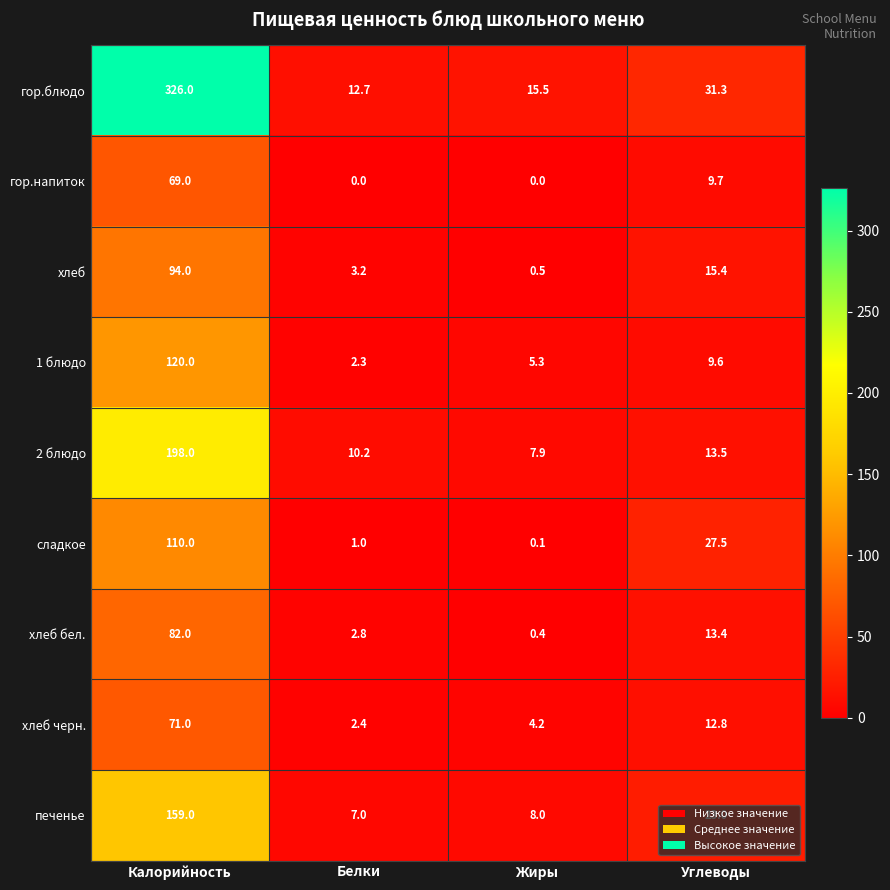

What is the average value of the хлеб series?

28.3